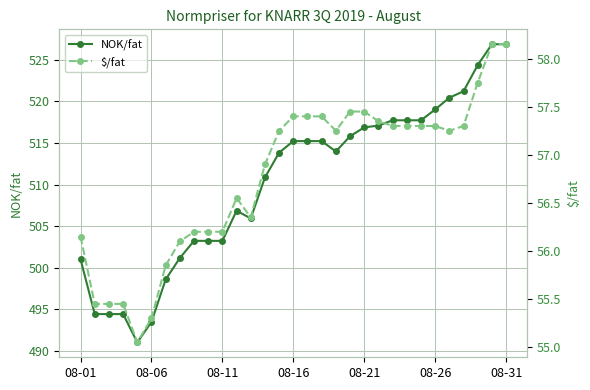

What is the highest value of the NOK/fat series?

526.9